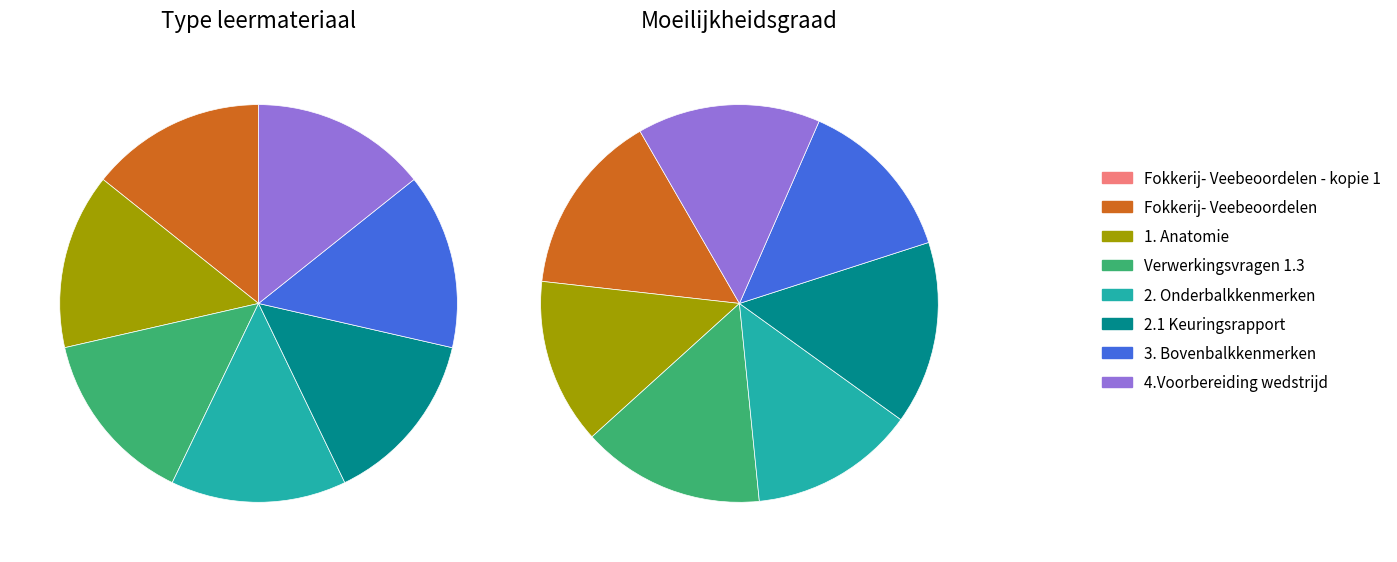

Is there any slice that represents more than half of the pie?

No